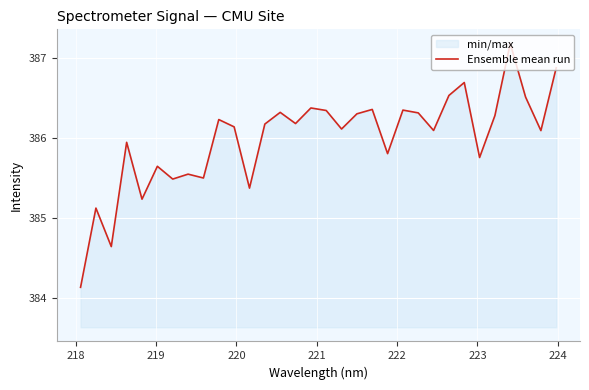

What is the greatest value displayed?

387.2